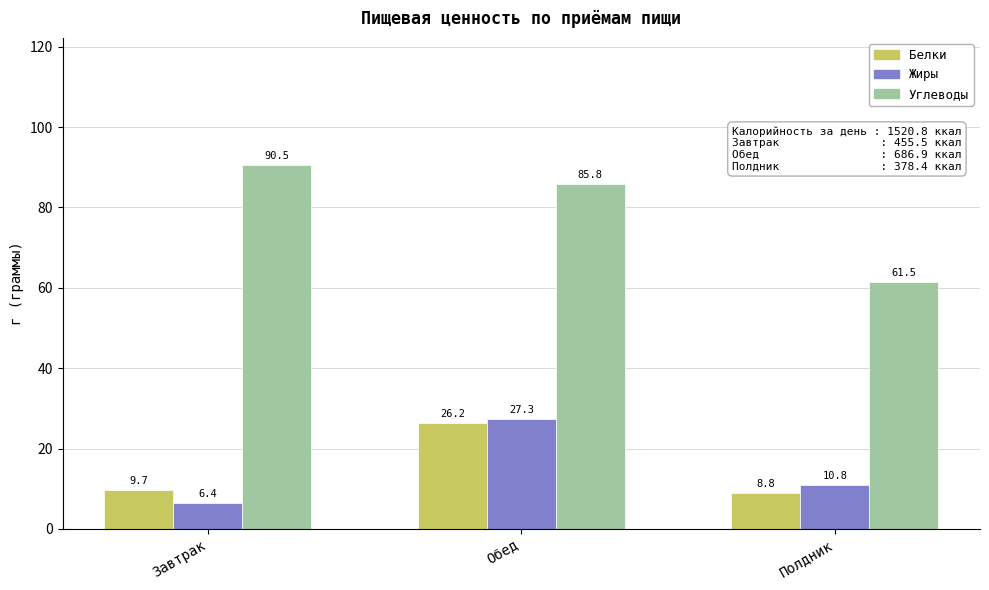

What is the difference between the Жиры values at Завтрак and Полдник?

4.4